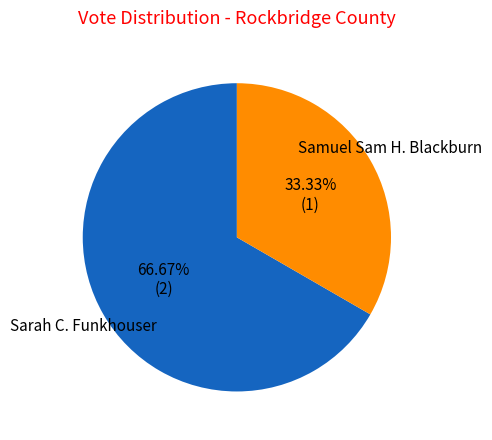

Does any single category account for the majority?

Yes